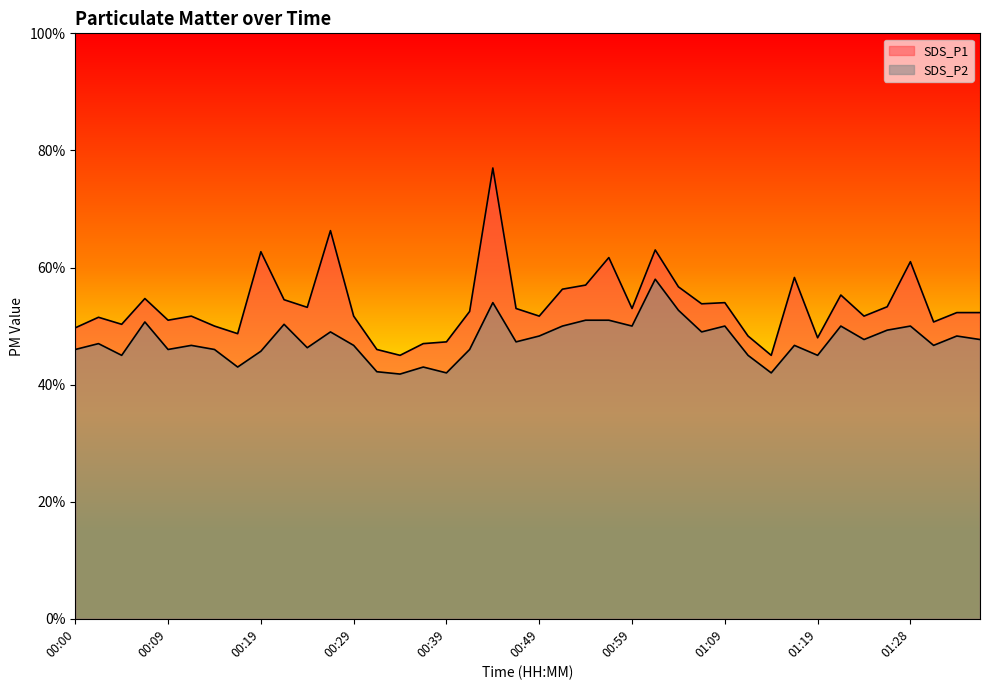

What is the smallest value displayed?

4.2